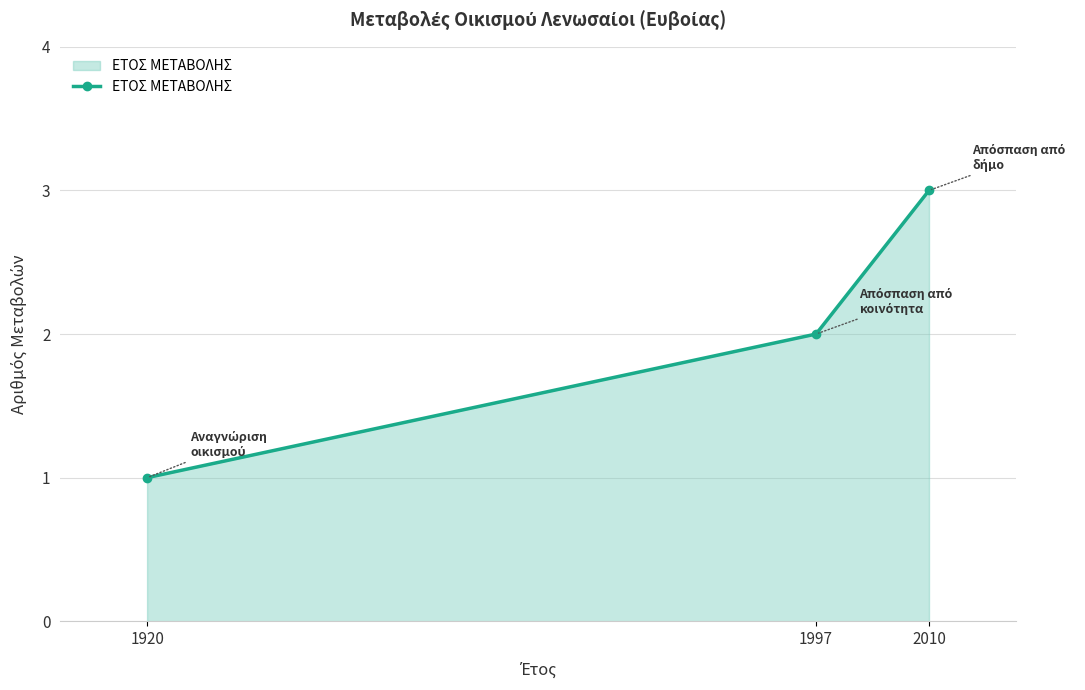

Reading right to left, transcribe all the data shown in this chart.

3	2	1